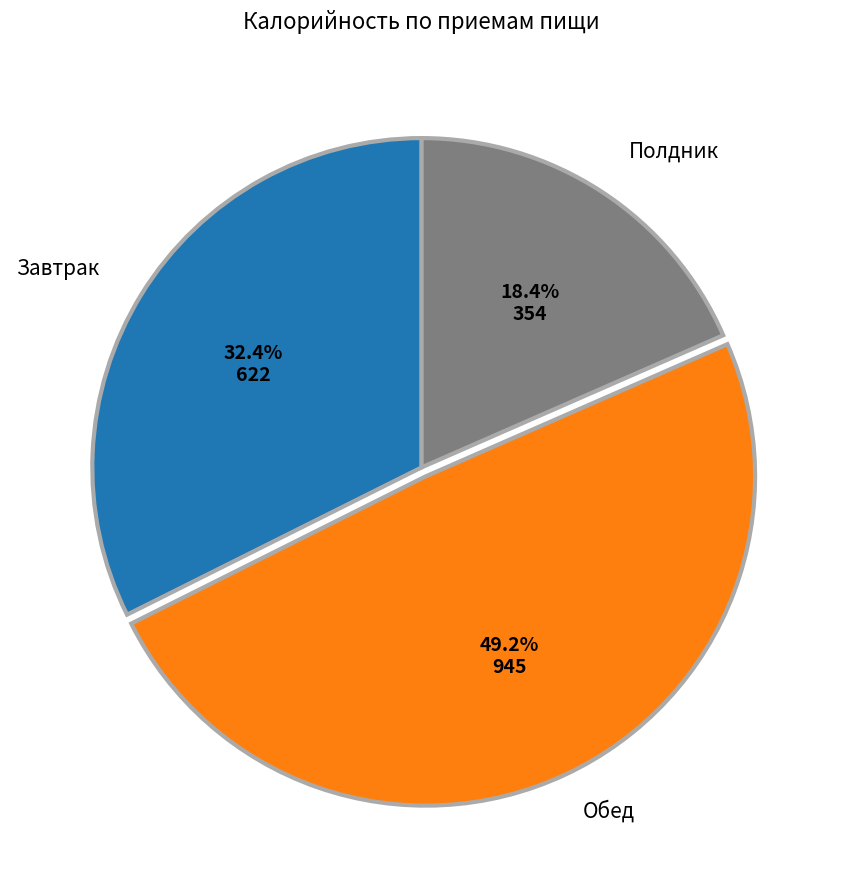

Is there any slice that represents more than half of the pie?

No